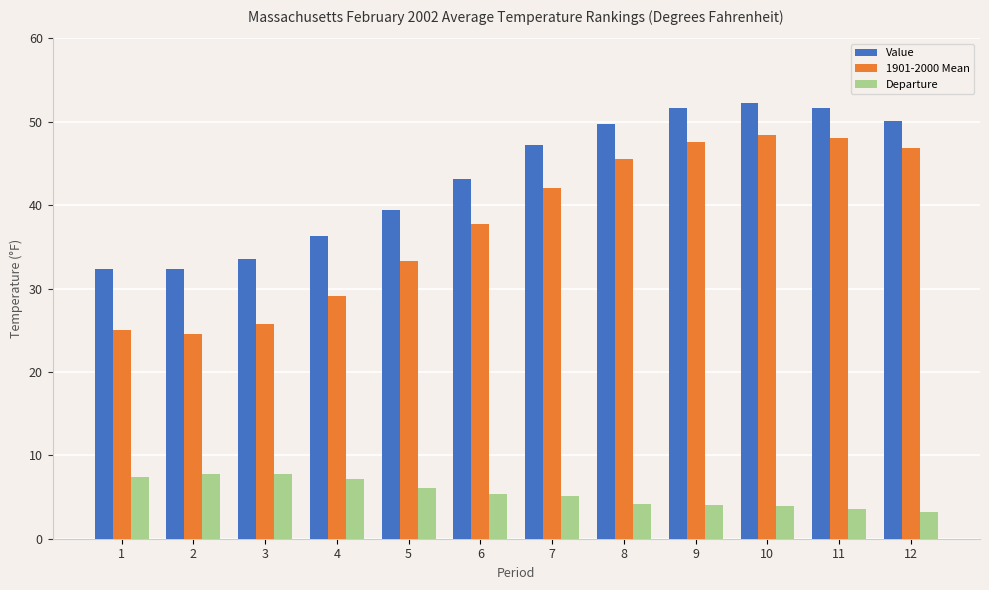

Which series changed the most between 4 and 11?

1901-2000 Mean